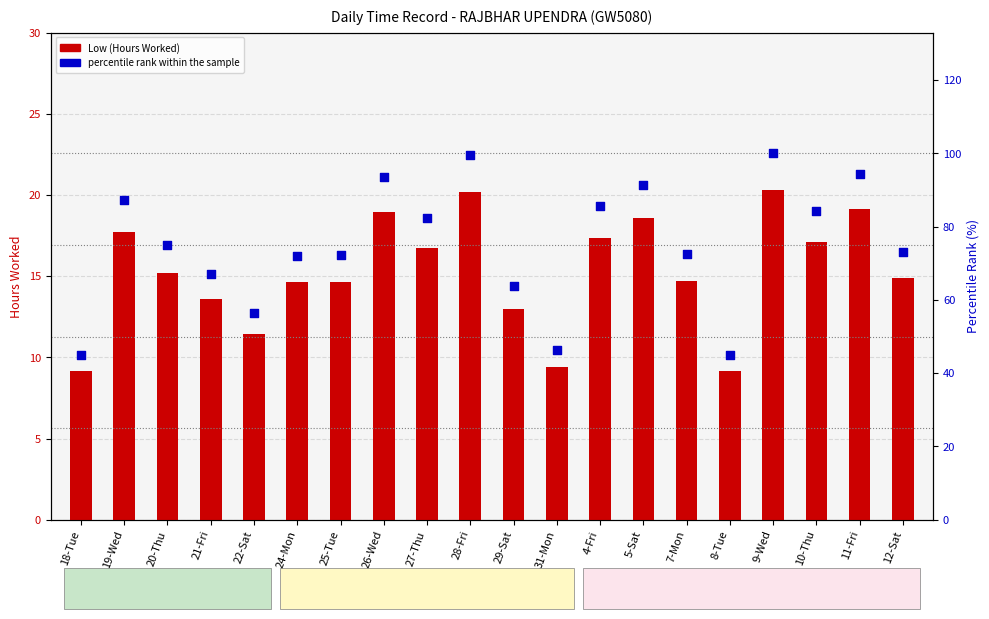

What is the total value across all series at 28-Fri?

119.7